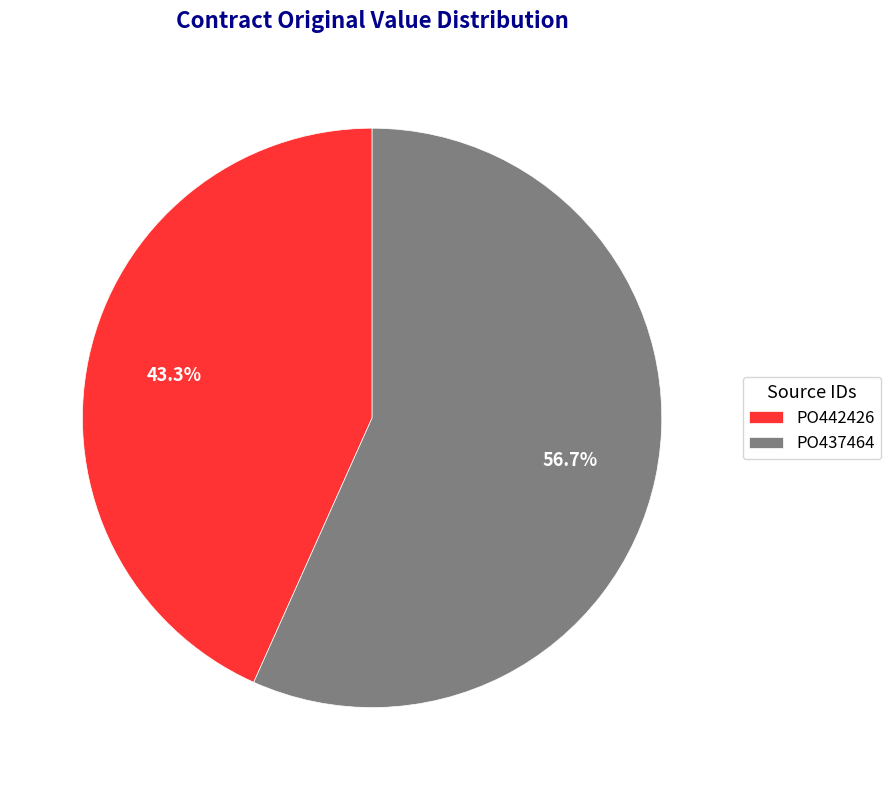

What is the largest slice in the pie chart?

PO437464